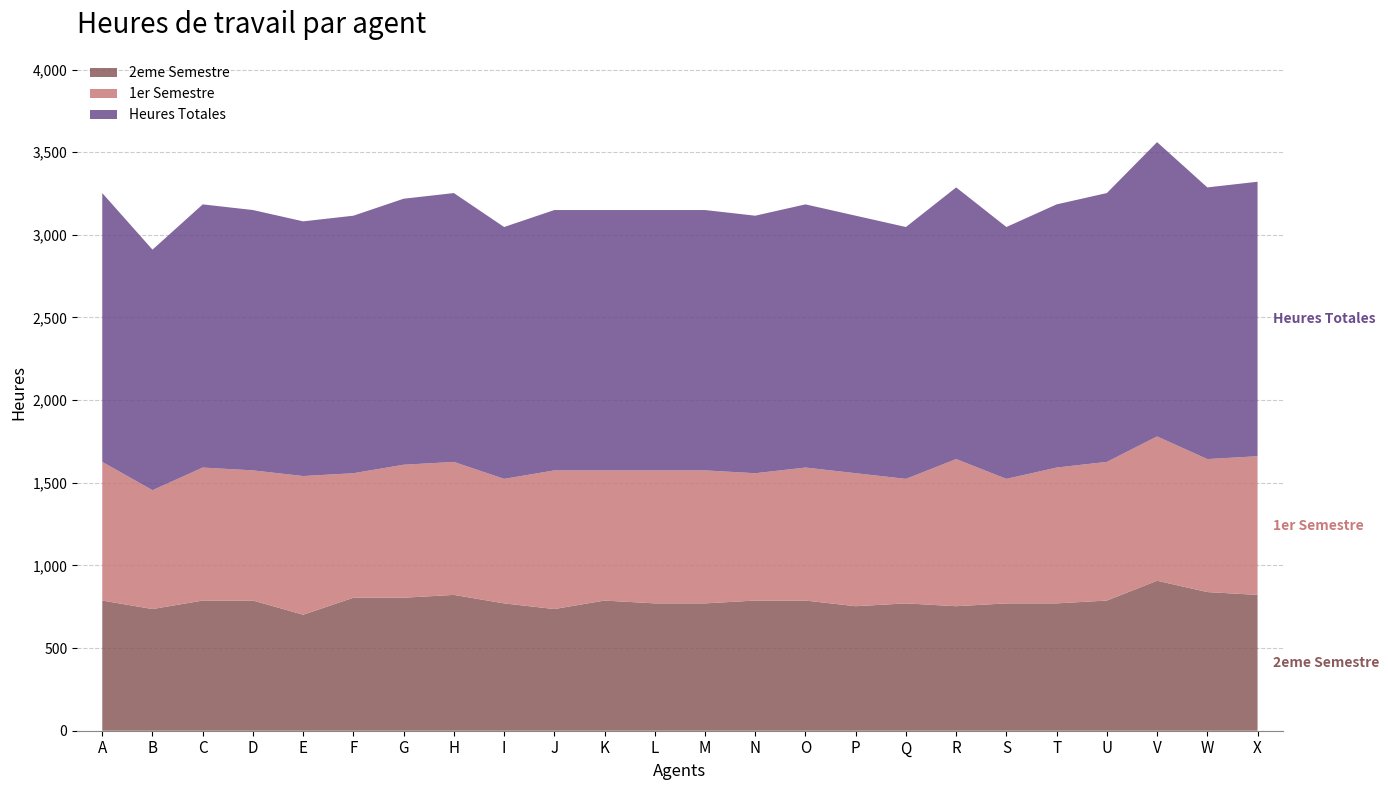

Reading left to right, list all the values displayed in this chart.

Heures Totales: A=1626.4	B=1455.2	C=1592.2	D=1575.0	E=1540.8	F=1557.9	G=1609.3	H=1626.4	I=1523.7	J=1575.0	K=1575.0	L=1575.0	M=1575.0	N=1557.9	O=1592.2	P=1557.9	Q=1523.7	R=1643.5	S=1523.7	T=1592.2	U=1626.4	V=1780.5	W=1643.5	X=1660.6
1er Semestre: A=838.9	B=719.0	C=804.6	D=787.5	E=838.9	F=753.3	G=804.6	H=804.6	I=753.3	J=838.9	K=787.5	L=804.6	M=804.6	N=770.4	O=804.6	P=804.6	Q=753.3	R=890.2	S=753.3	T=821.8	U=838.9	V=873.1	W=804.6	X=838.9
2eme Semestre: A=787.5	B=736.2	C=787.5	D=787.5	E=701.9	F=804.6	G=804.6	H=821.8	I=770.4	J=736.2	K=787.5	L=770.4	M=770.4	N=787.5	O=787.5	P=753.3	Q=770.4	R=753.3	S=770.4	T=770.4	U=787.5	V=907.4	W=838.9	X=821.8